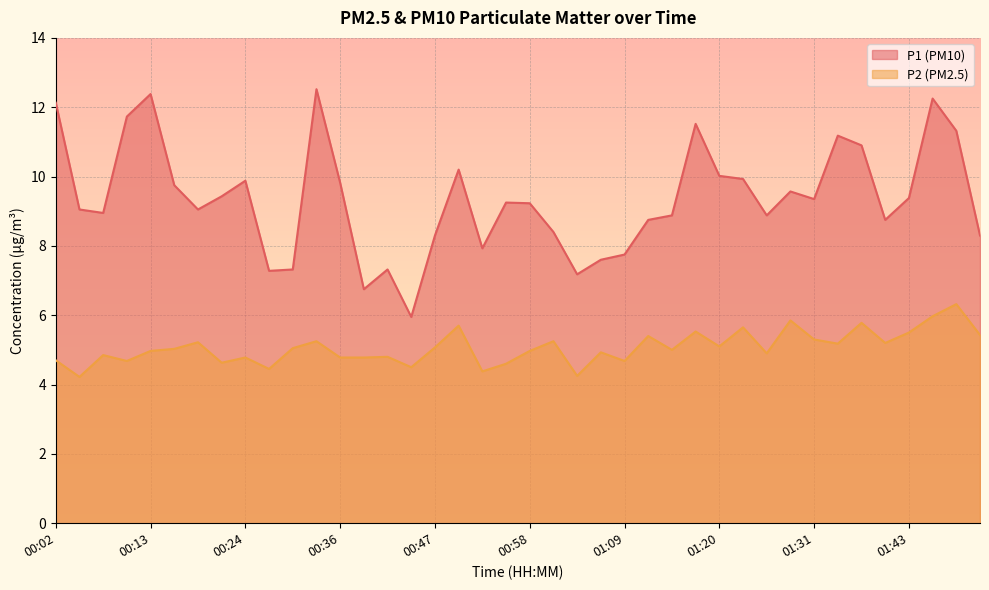

Reading right to left, transcribe all the data shown in this chart.

P1: 01:51=8.3	01:48=11.3	01:45=12.2	01:43=9.4	01:40=8.8	01:37=10.9	01:34=11.2	01:31=9.3	01:29=9.6	01:26=8.9	01:23=9.9	01:20=10.0	01:17=11.5	01:15=8.9	01:12=8.8	01:09=7.8	01:06=7.6	01:03=7.2	01:01=8.4	00:58=9.2	00:55=9.2	00:52=7.9	00:49=10.2	00:47=8.3	00:44=6.0	00:41=7.3	00:38=6.8	00:36=9.8	00:33=12.5	00:30=7.3	00:27=7.3	00:24=9.9	00:22=9.4	00:19=9.1	00:16=9.8	00:13=12.4	00:10=11.7	00:08=8.9	00:05=9.1	00:02=12.1
P2: 01:51=5.4	01:48=6.3	01:45=6.0	01:43=5.5	01:40=5.2	01:37=5.8	01:34=5.2	01:31=5.3	01:29=5.8	01:26=4.9	01:23=5.7	01:20=5.1	01:17=5.5	01:15=5.0	01:12=5.4	01:09=4.7	01:06=4.9	01:03=4.2	01:01=5.2	00:58=5.0	00:55=4.6	00:52=4.4	00:49=5.7	00:47=5.1	00:44=4.5	00:41=4.8	00:38=4.8	00:36=4.8	00:33=5.2	00:30=5.0	00:27=4.5	00:24=4.8	00:22=4.6	00:19=5.2	00:16=5.0	00:13=5.0	00:10=4.7	00:08=4.8	00:05=4.2	00:02=4.7